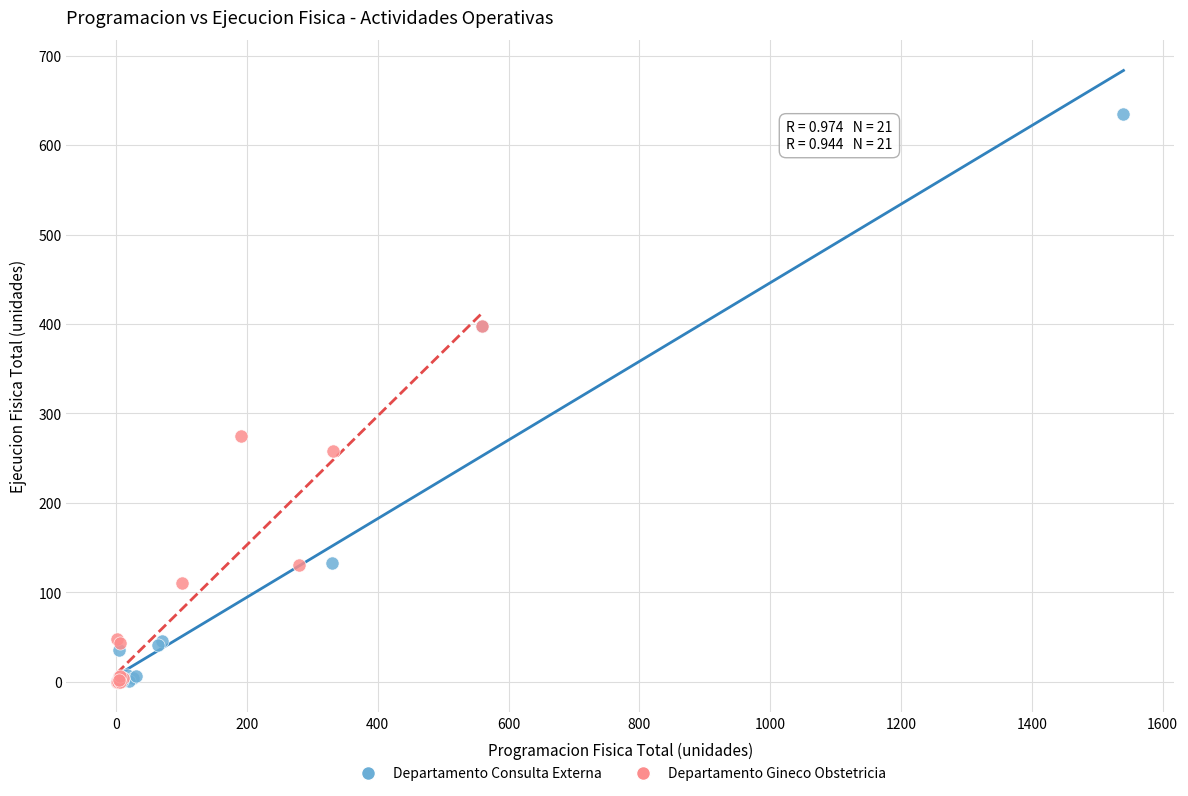

Which series has the widest spread of Y values?

Departamento Consulta Externa